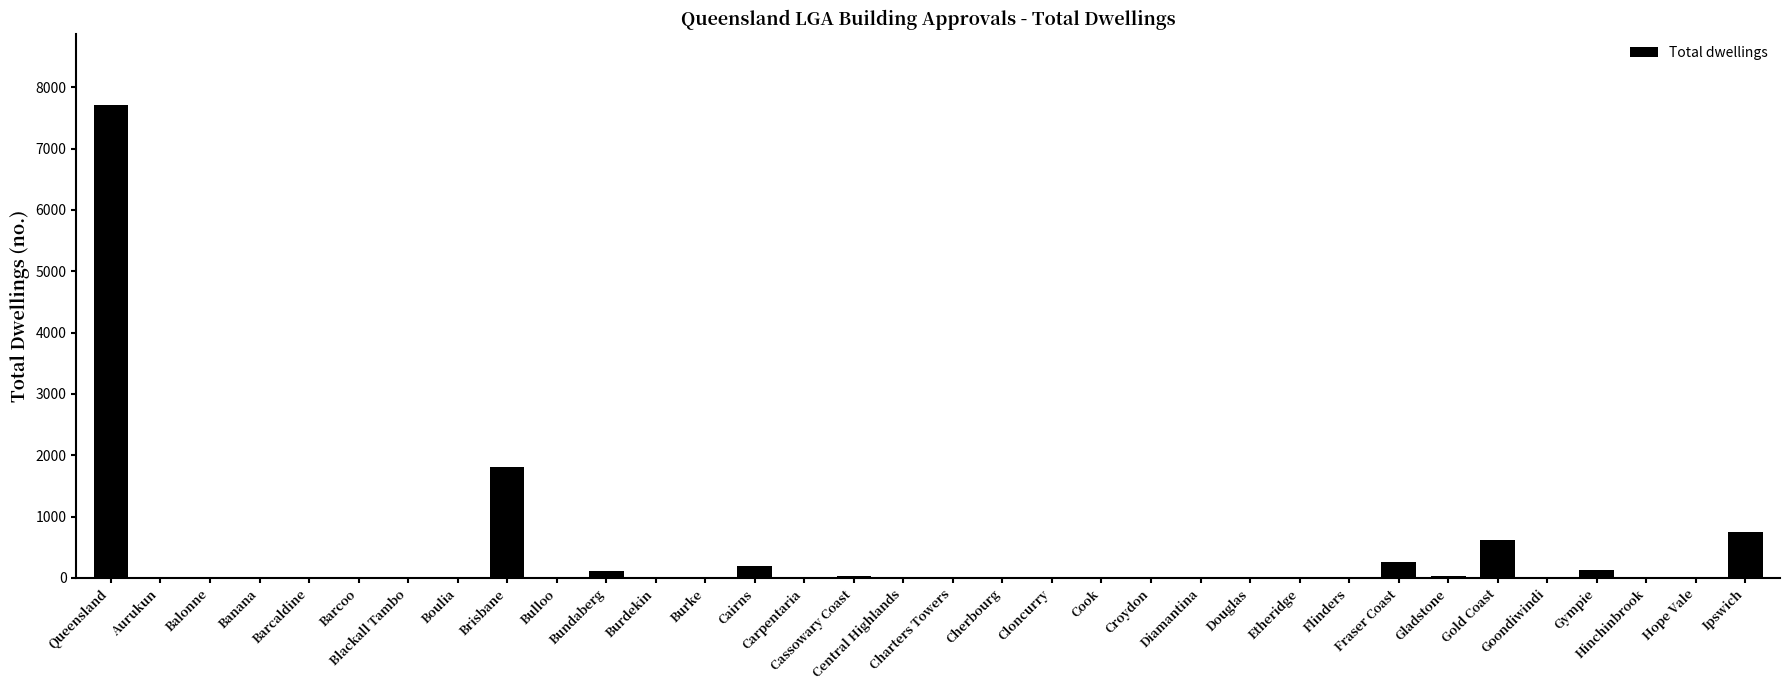

How many data points does each series have?

34